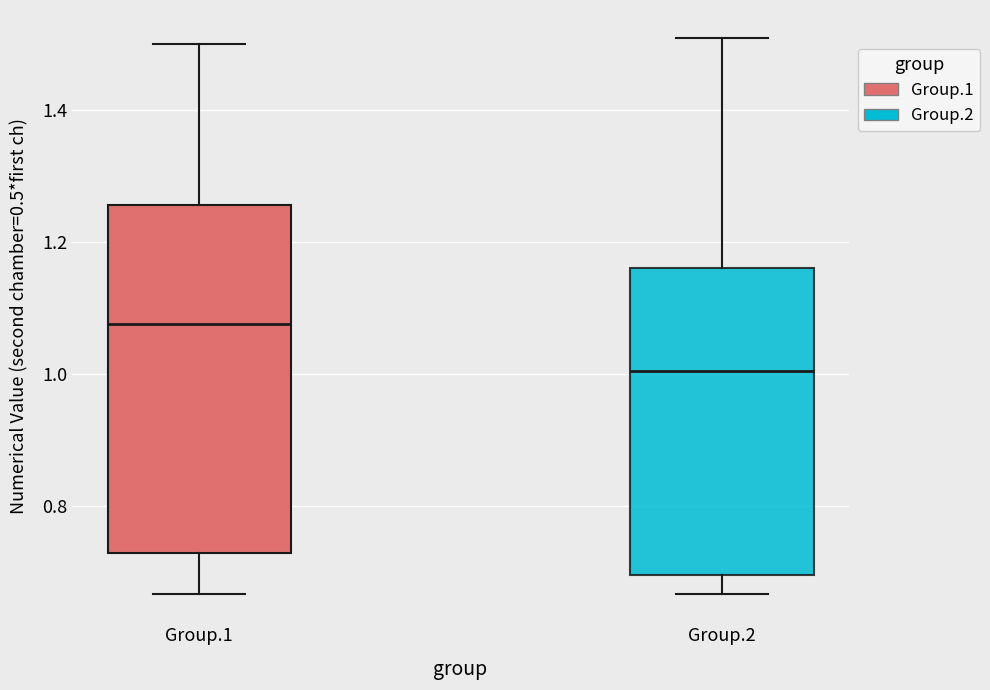

Where is the lower edge of the box for Group.2 on the y-axis? The values are not printed on the chart, so give them approximately, as read against the axis.

0.70